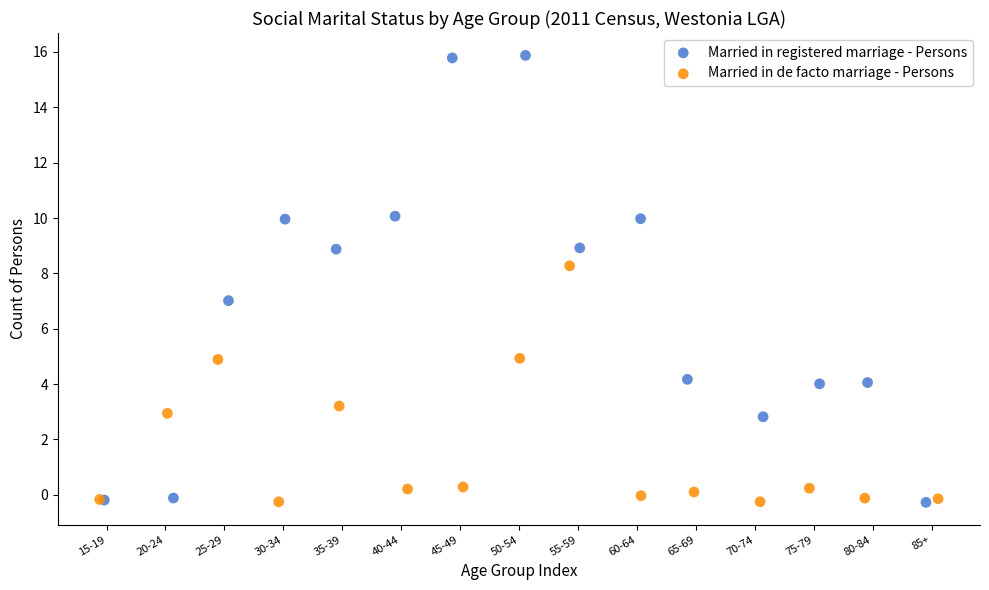

What are all the series names shown in the legend?

Married in registered marriage - Persons, Married in de facto marriage - Persons